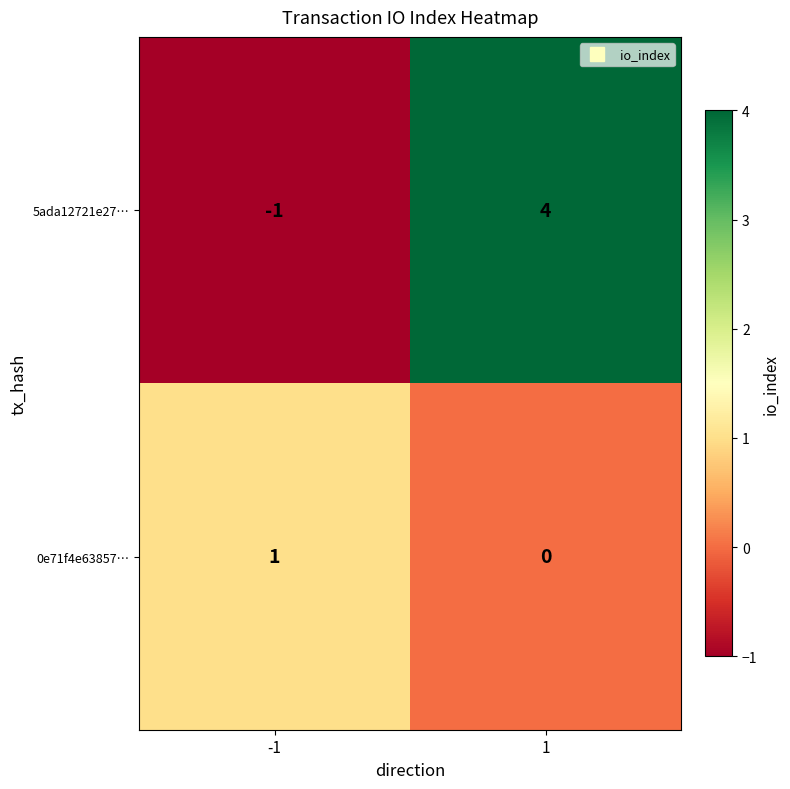

Is the value of 0e71f4e63857… at -1 greater than the value of 5ada12721e27… at -1?

Yes